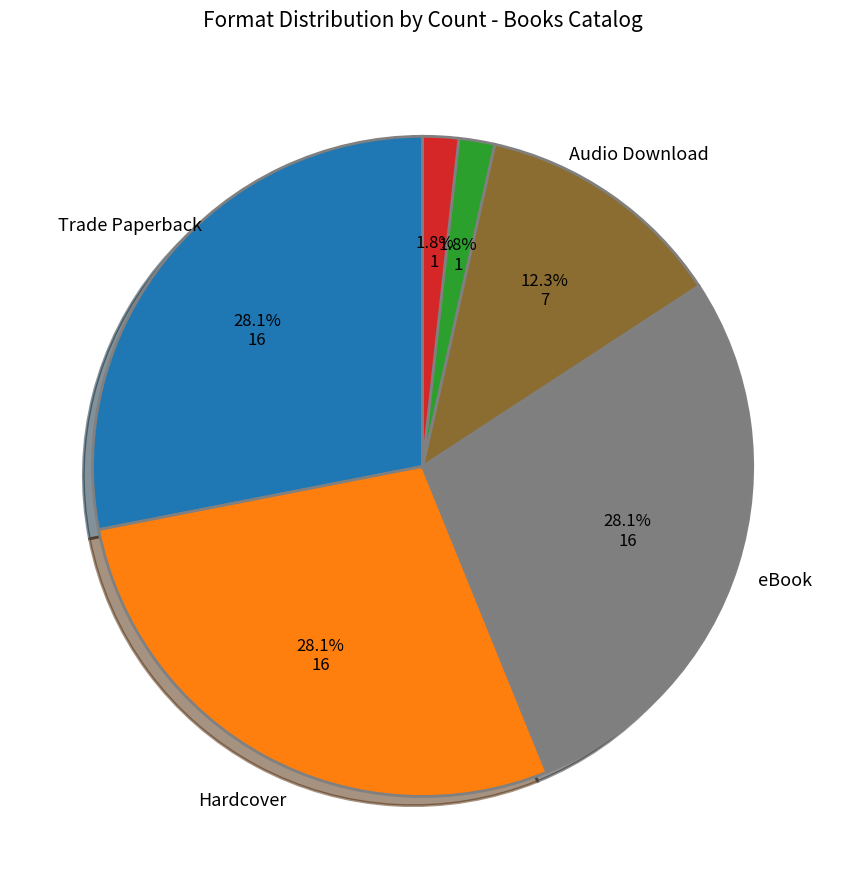

Is there any slice that represents more than half of the pie?

No